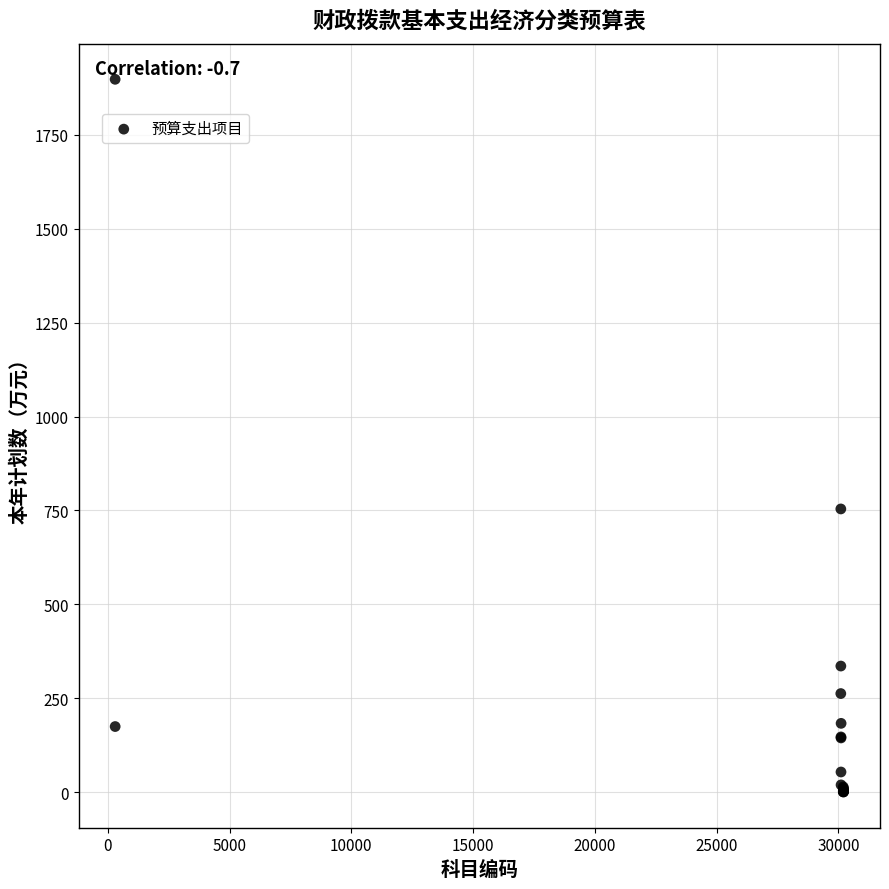

What Y value in the scatter plot is closest to 949?

753.9